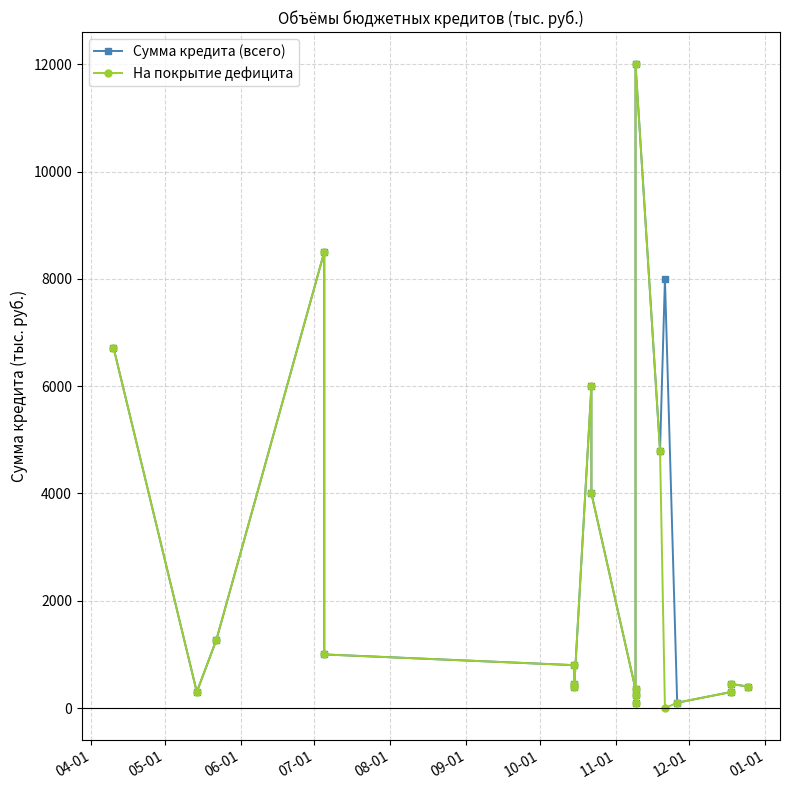

True or false: Сумма кредита (всего) has a value of 6720.3 at 04-01.

True